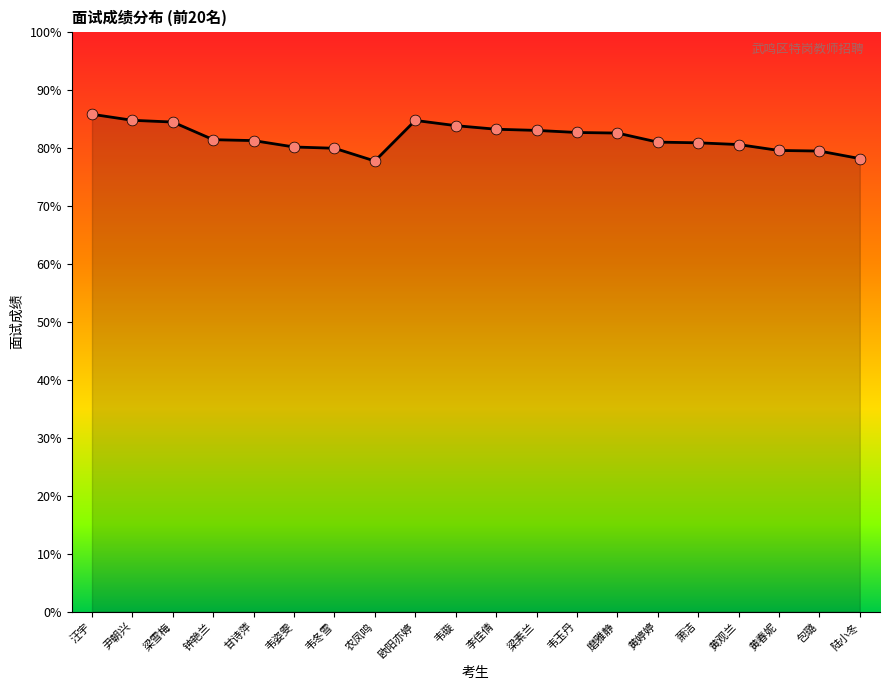

What is the change in value from 磨雅静 to 包璐?

-3.1